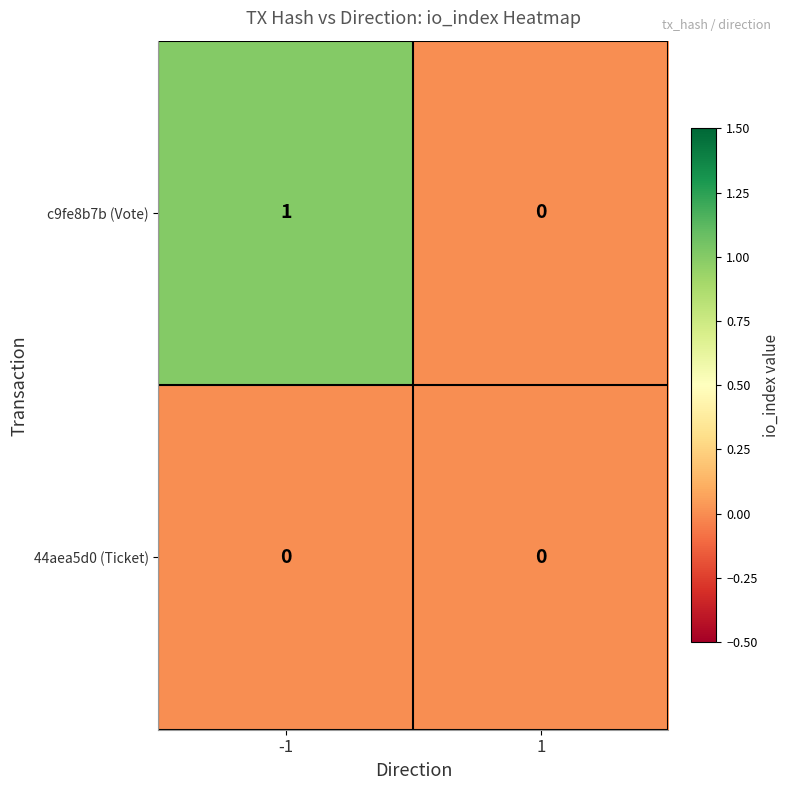

True or false: c9fe8b7b (Vote) has a value of 1 at -1.

True